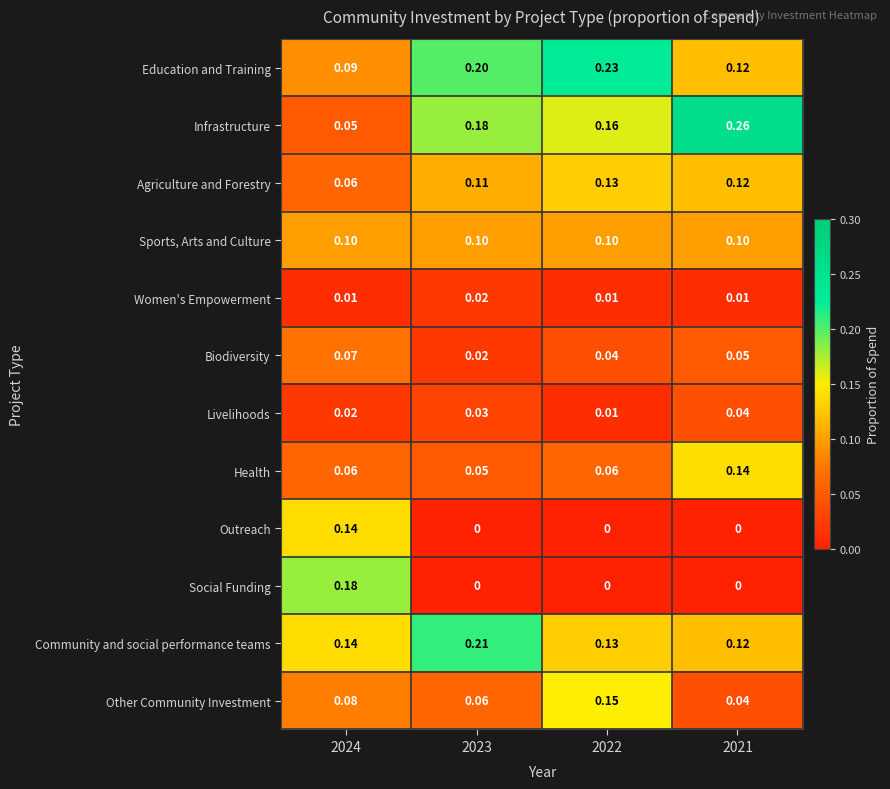

Which series has the largest total across all categories?

Infrastructure